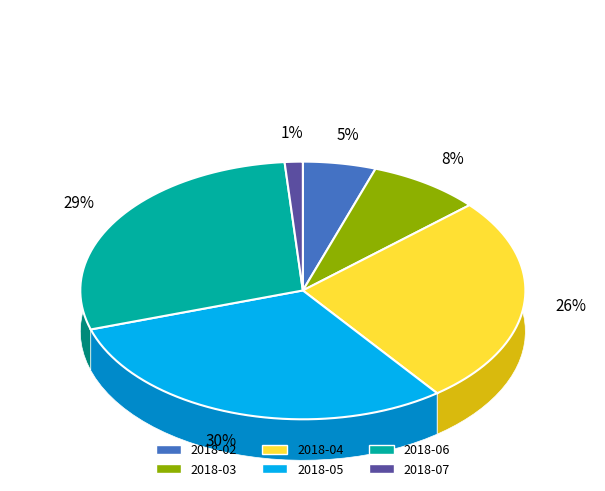

Is it true that 8 is 1% of the pie?

False